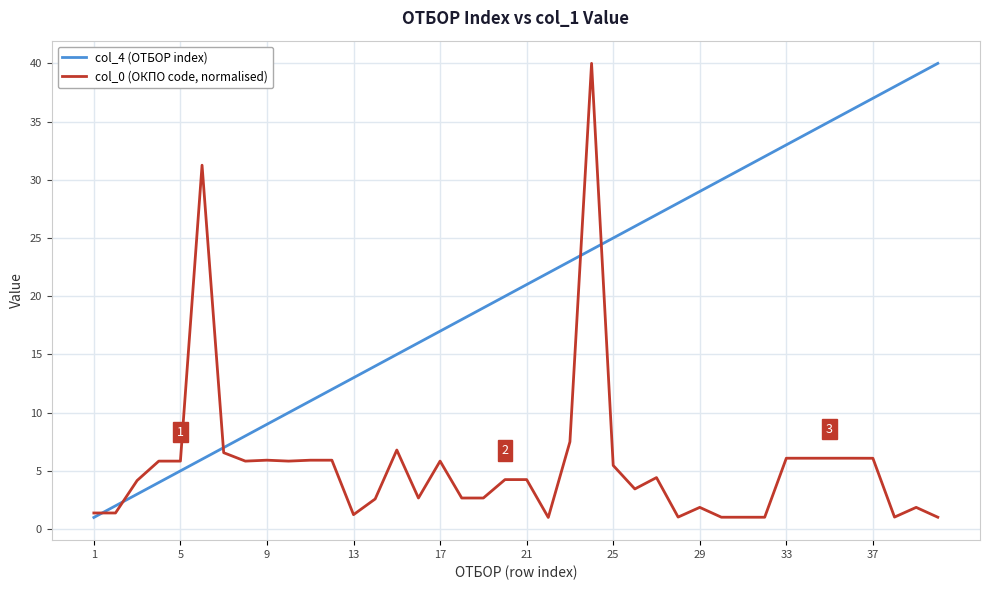

What are all the series names shown in the legend?

col_4 (ОТБОР index), col_0 (ОКПО code, normalised)